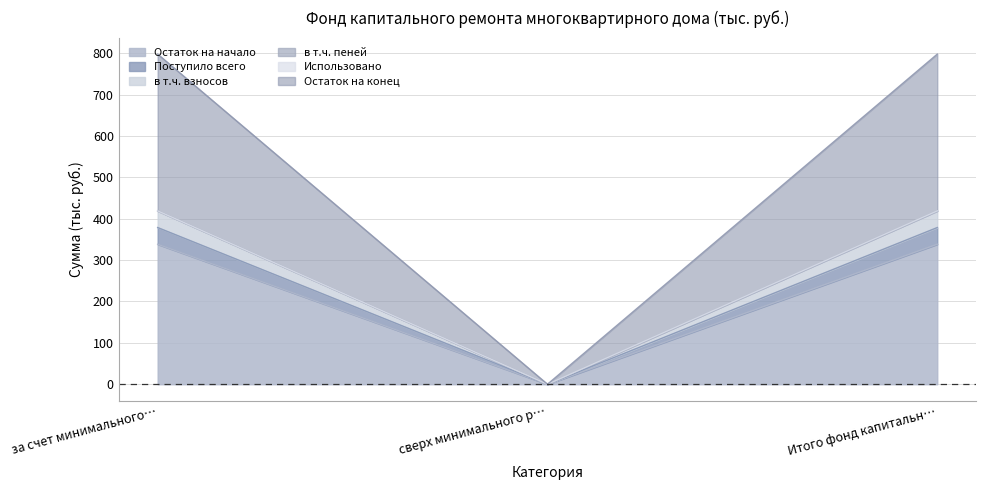

How many values in the в т.ч. пеней series exceed 418?

2